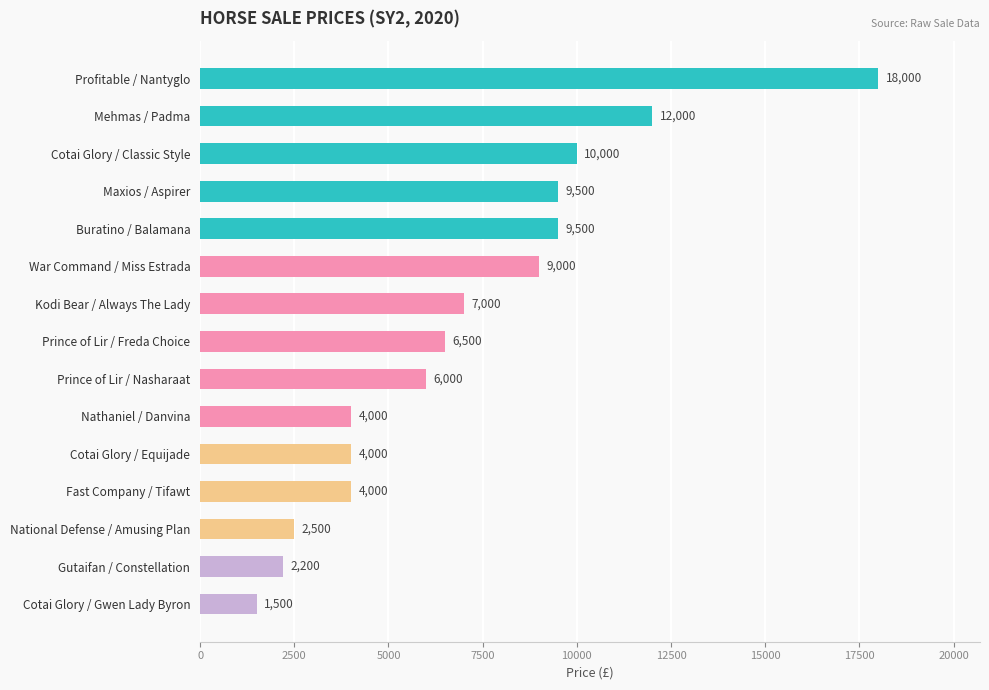

Reading bottom to top, list all the values displayed in this chart.

1500	2200	2500	4000	4000	4000	6000	6500	7000	9000	9500	9500	10000	12000	18000